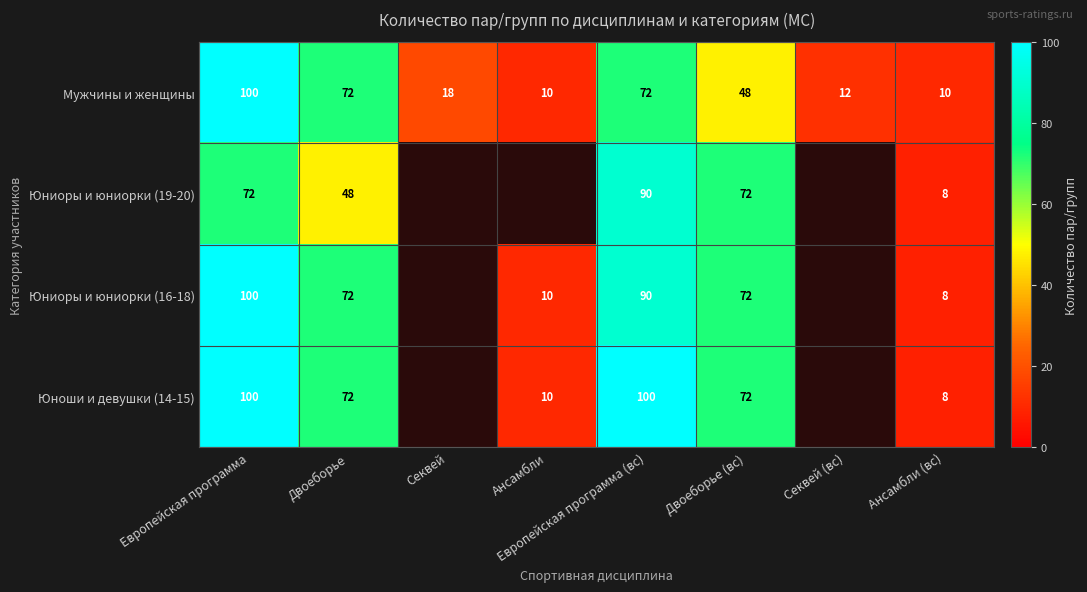

Where does the Мужчины и женщины series first go above 48?

Европейская программа